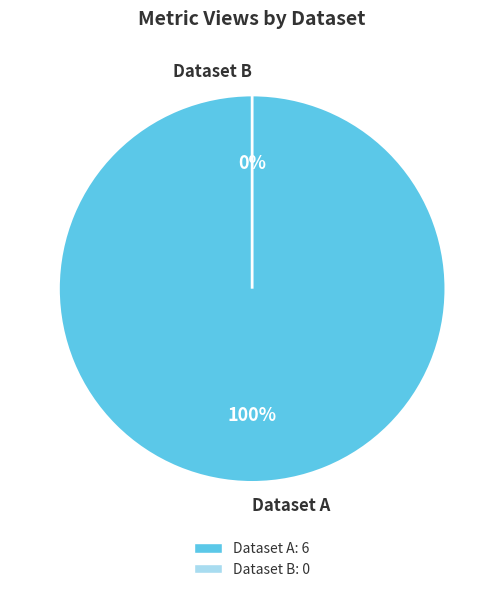

True or false: 60d201c30781901de963326f accounts for 100% of the total.

True